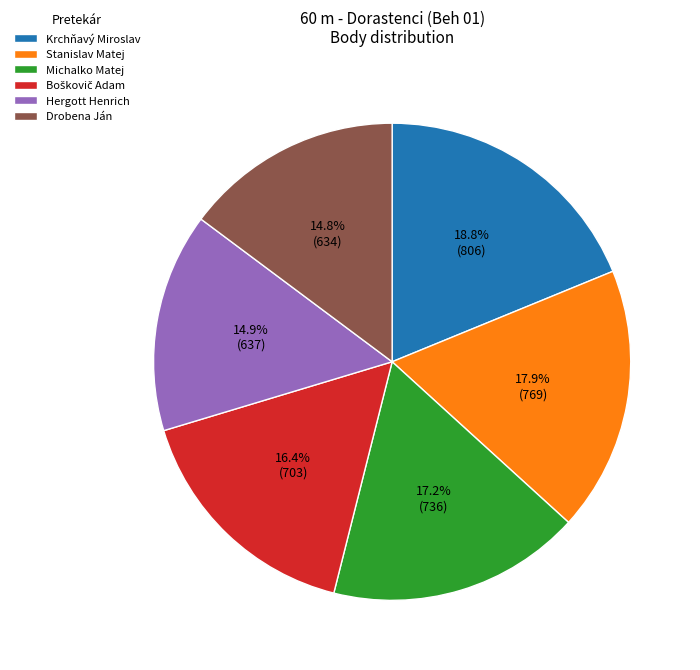

Which category has the biggest portion of the pie?

Krchňavý Miroslav